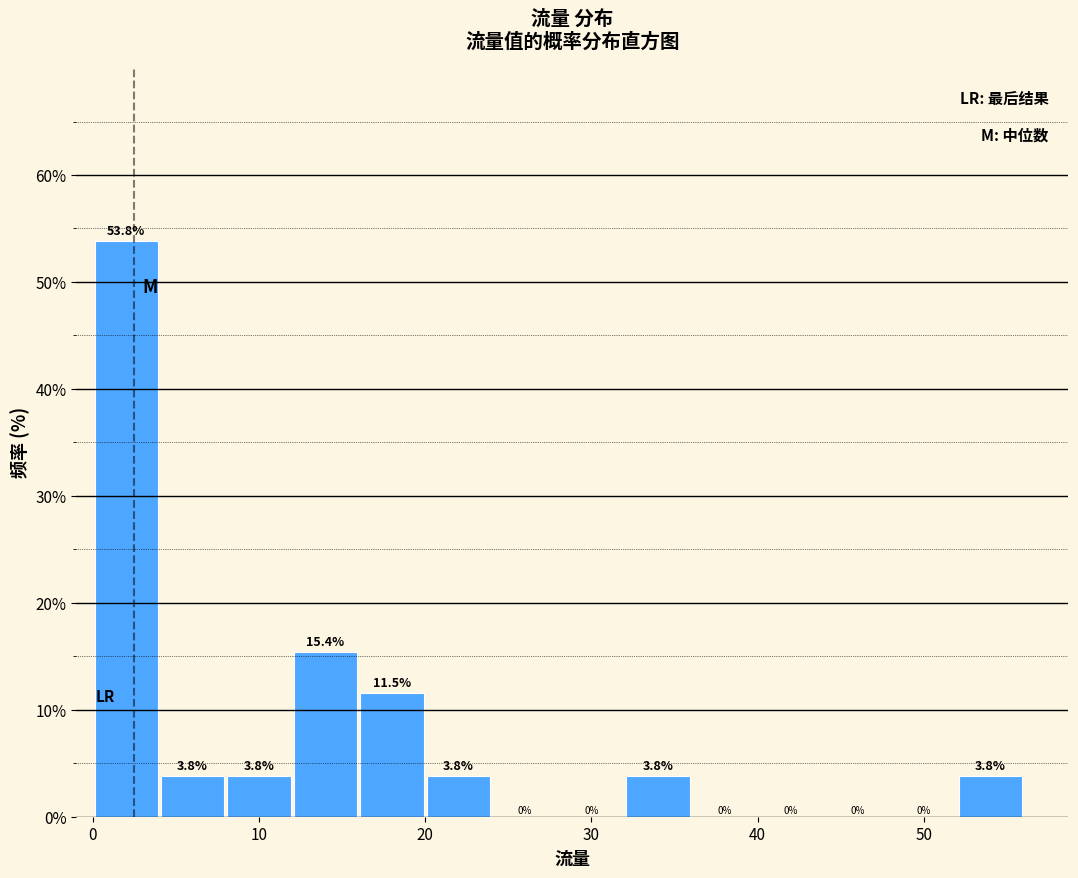

Over which range of the x-axis is the bar tallest?

0 to 4